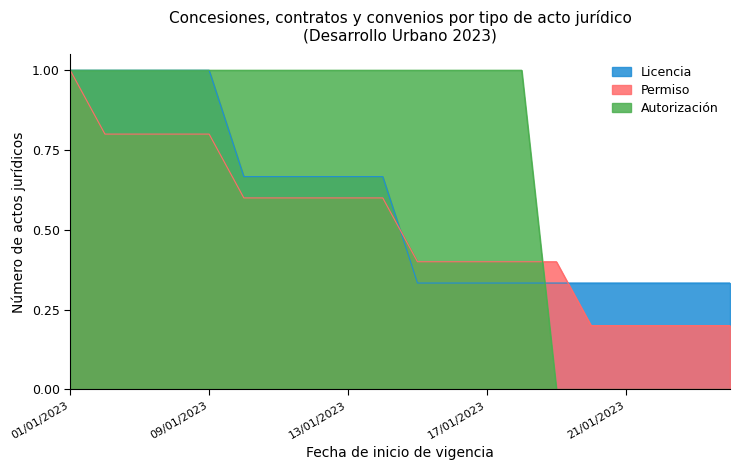

Reading right to left, transcribe all the data shown in this chart.

Licencia: 0.3	0.3	0.3	0.3	0.3	0.3	0.3	0.3	0.3	0.3	0.7	0.7	0.7	0.7	0.7	1.0	1.0	1.0	1.0	1.0
Permiso: 0.2	0.2	0.2	0.2	0.2	0.4	0.4	0.4	0.4	0.4	0.6	0.6	0.6	0.6	0.6	0.8	0.8	0.8	0.8	1.0
Autorización: 0.0	0.0	0.0	0.0	0.0	0.0	1.0	1.0	1.0	1.0	1.0	1.0	1.0	1.0	1.0	1.0	1.0	1.0	1.0	1.0